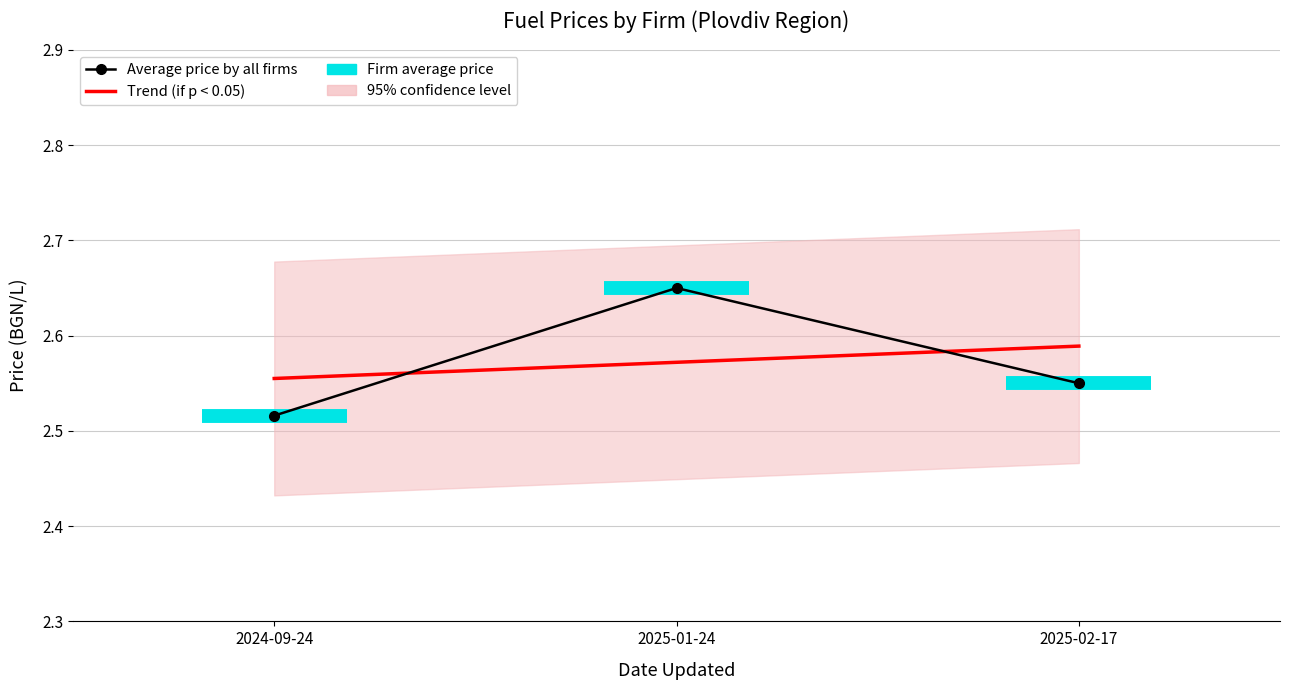

At which label is Average price by all firms closest to 2?

2024-09-24